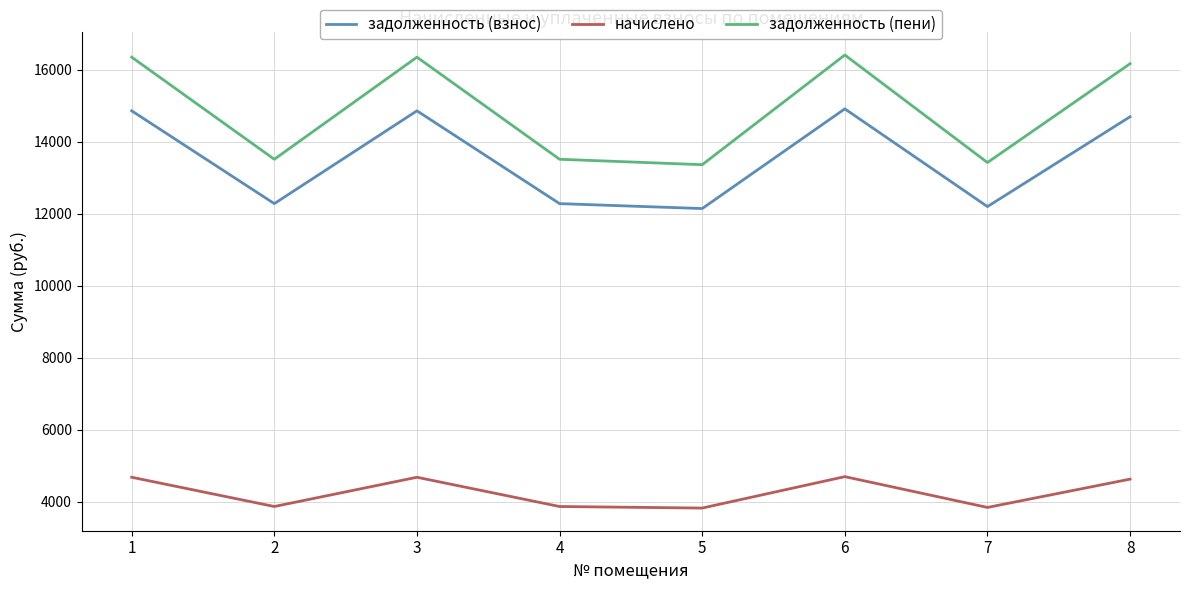

What is the approximate value of задолженность (взнос) at 8?

14693.0